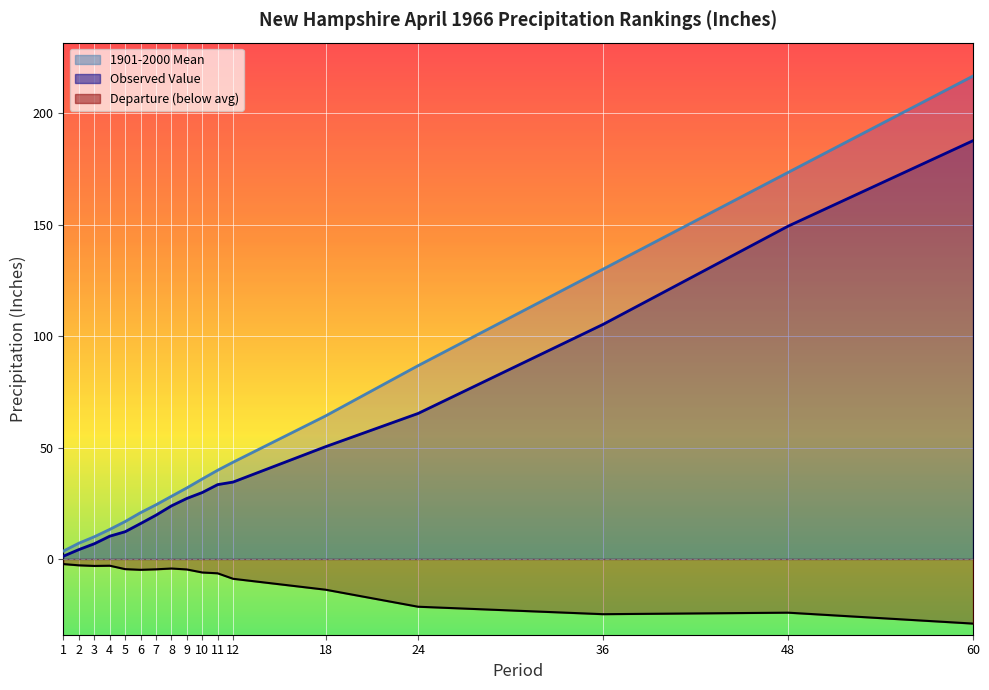

How many values in the Value series are below 27?

8